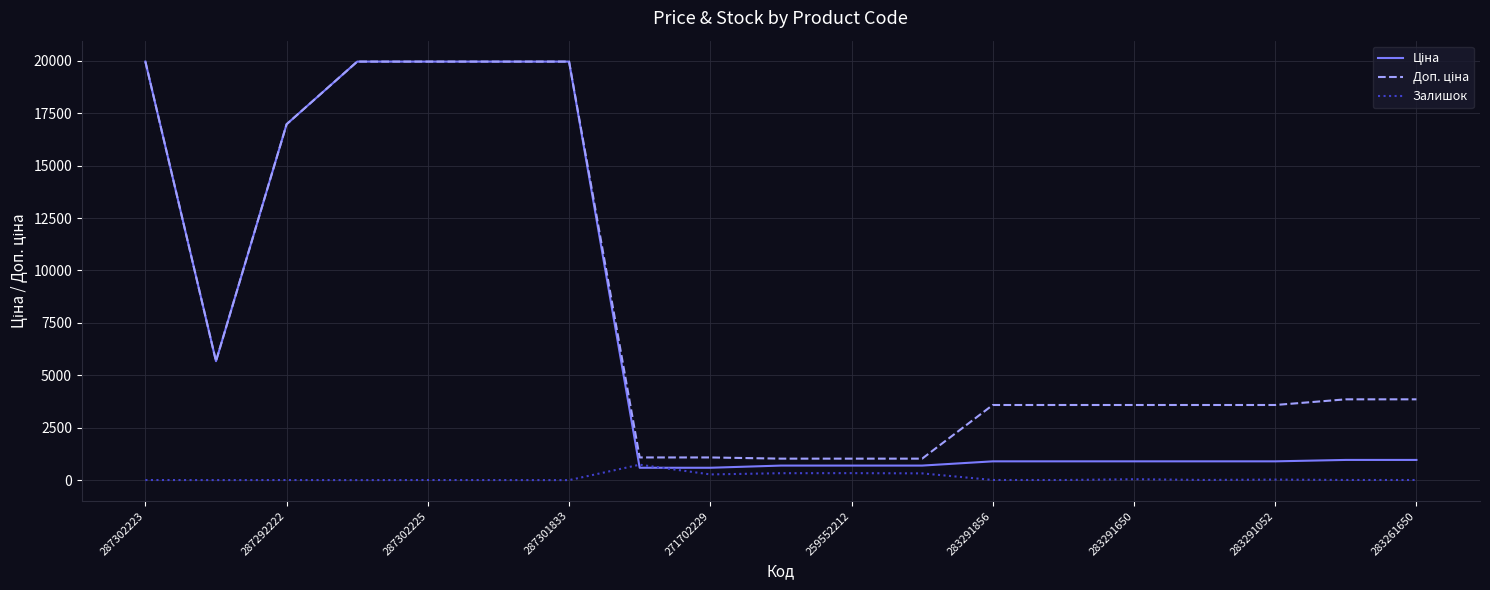

Does the chart display data point markers on the line(s)?

No